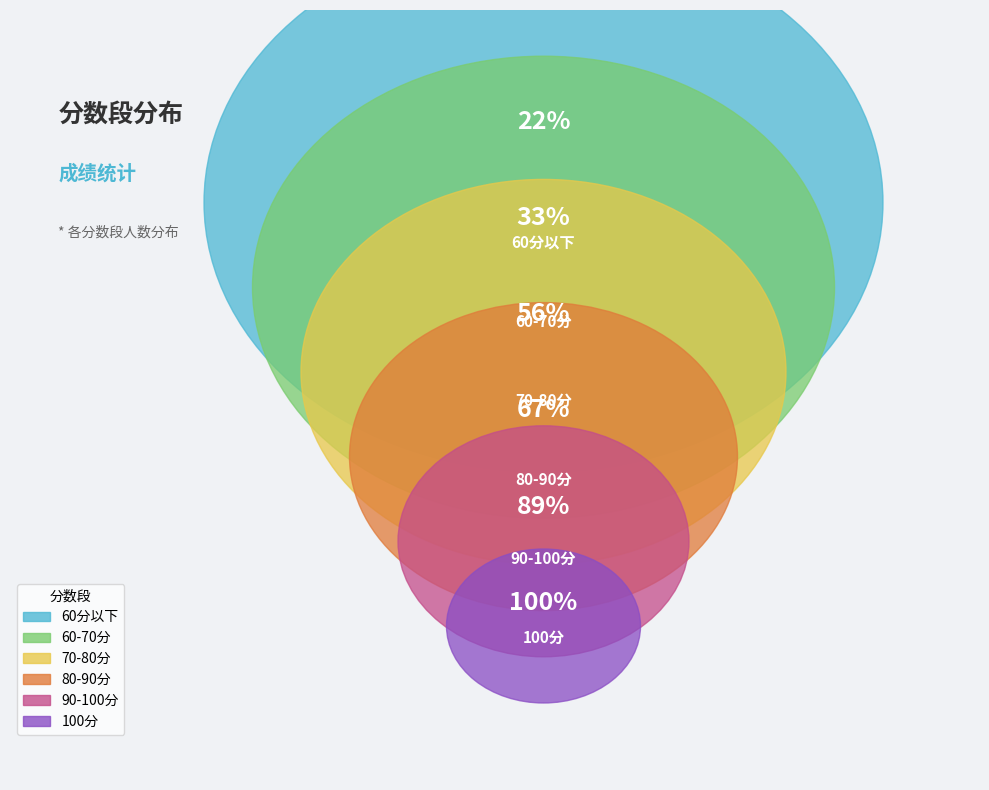

Does 60分以下 account for over 50% of the chart?

No